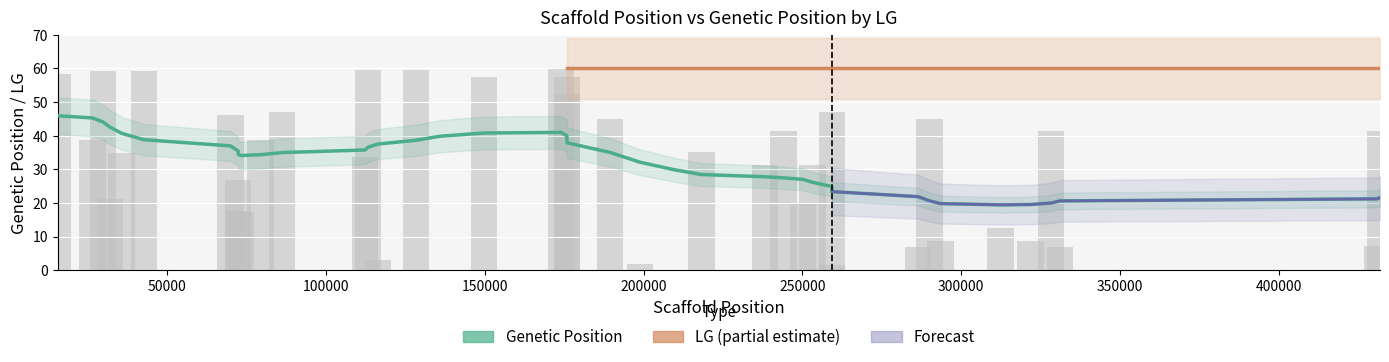

Between 23 and 26, which is larger?

26